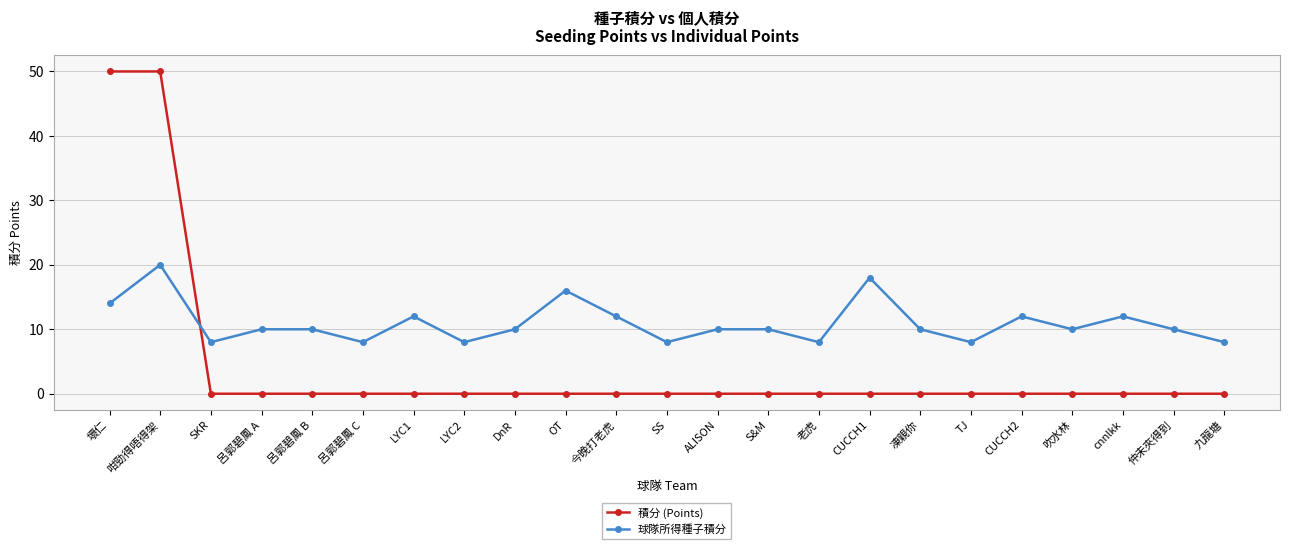

Reading right to left, transcribe all the data shown in this chart.

積分 (Points): 0	0	0	0	0	0	0	0	0	0	0	0	0	0	0	0	0	0	0	0	0	50	50
球隊所得種子積分: 8	10	12	10	12	8	10	18	8	10	10	8	12	16	10	8	12	8	10	10	8	20	14